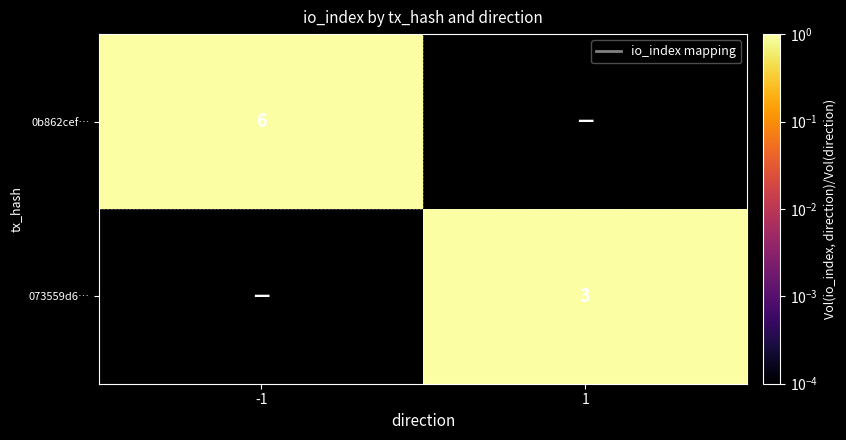

True or false: 0b862cef… has a value of 6 at -1.

True